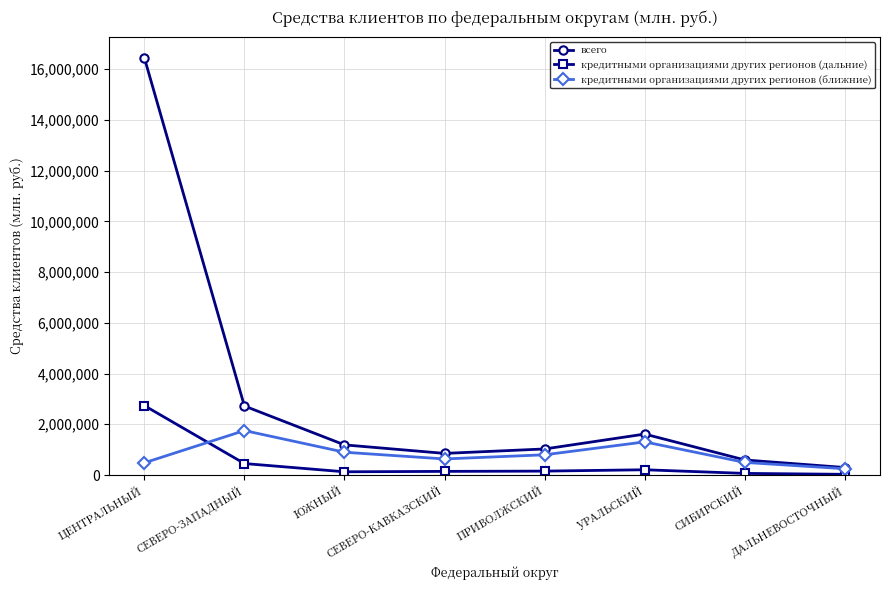

True or false: кредитными организациями других регионов (ближние) has a value of 798060 at ПРИВОЛЖСКИЙ.

True